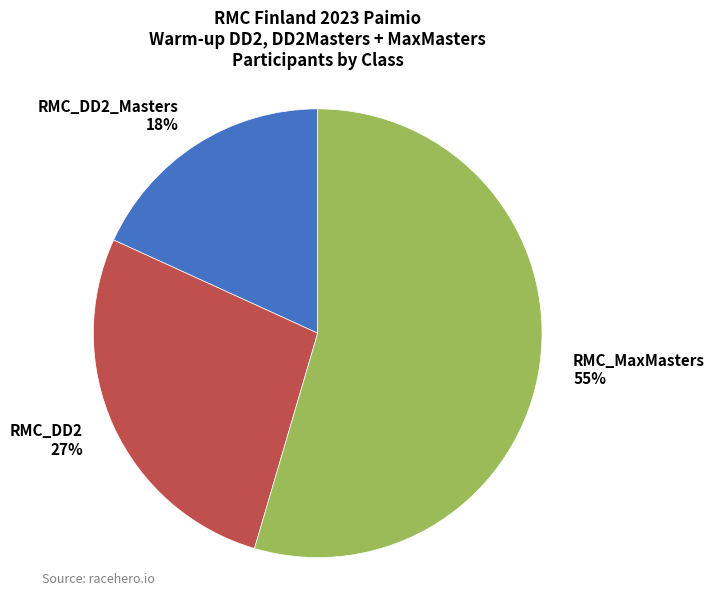

Is there any slice that represents more than half of the pie?

Yes